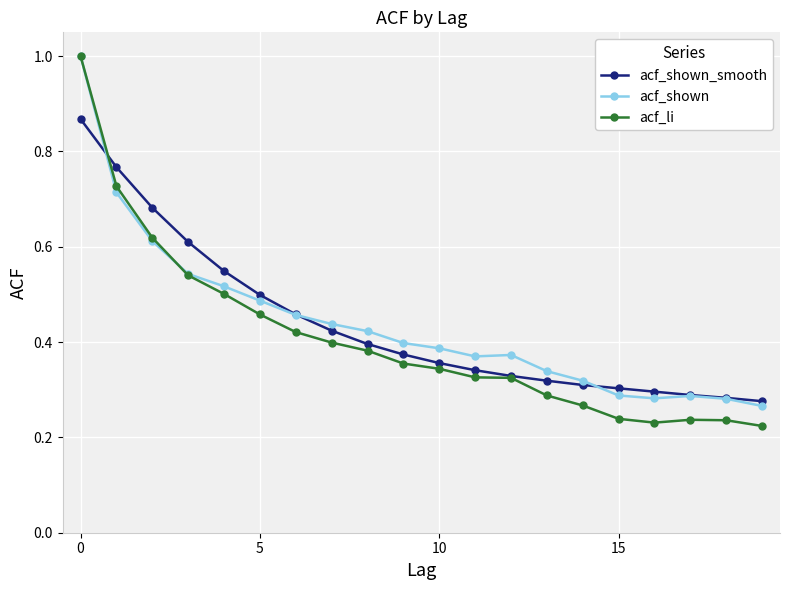

Which series has the widest spread of values?

acf_li